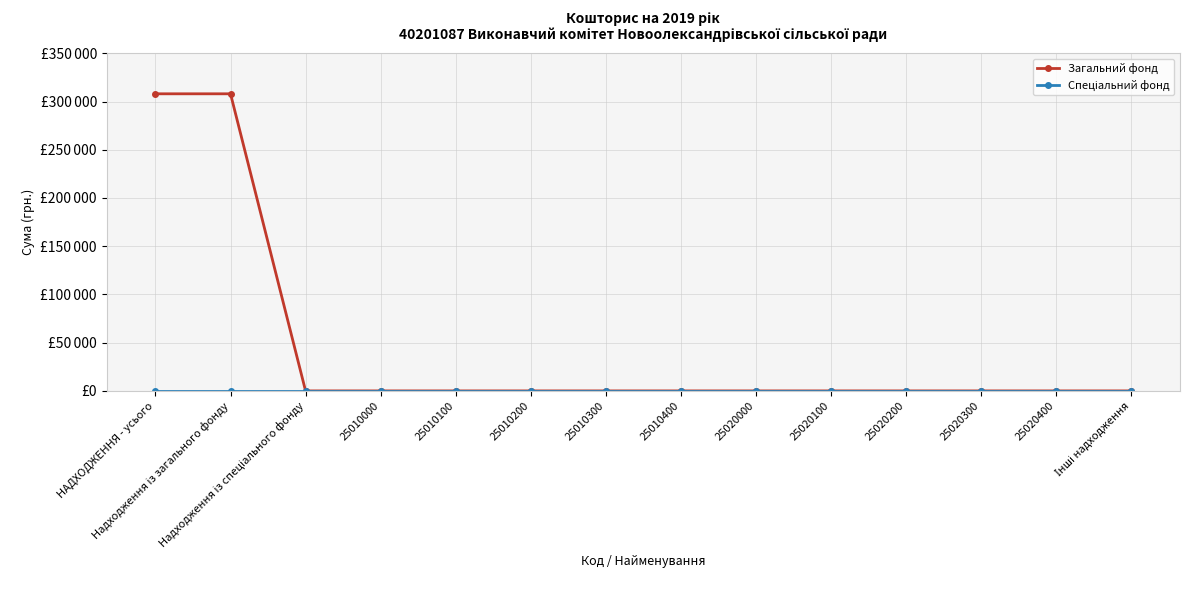

Is this an area chart (filled region under the line)?

No